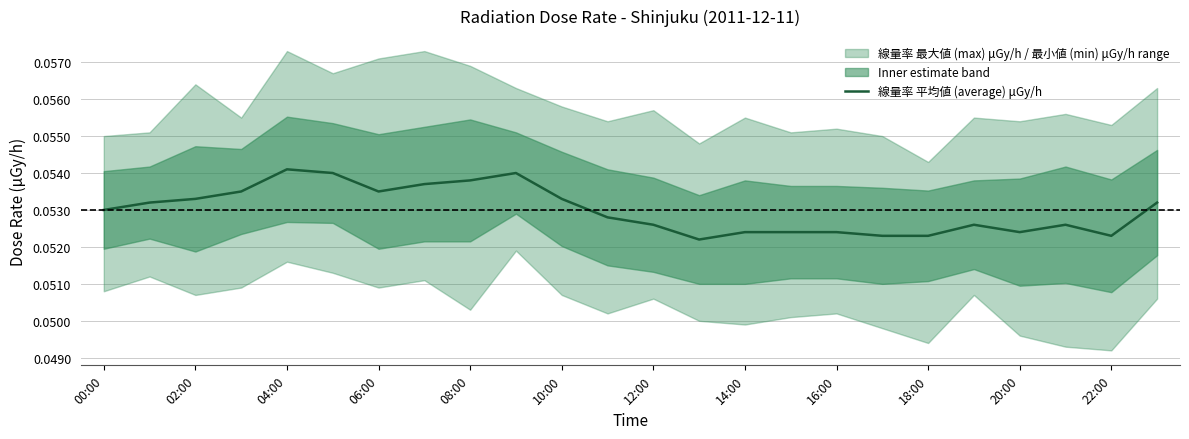

Where is the data nearest to the value 0?

13